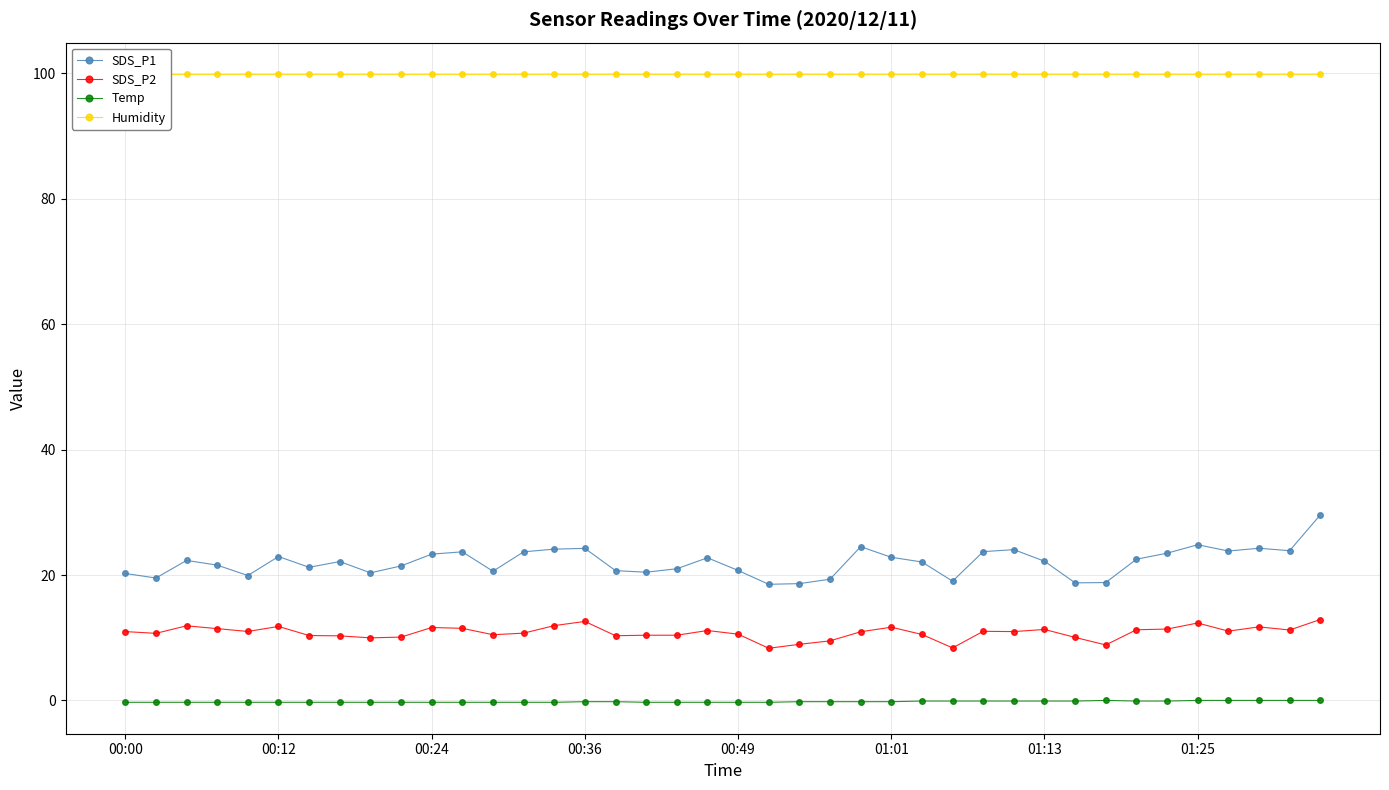

True or false: Temp has a value of -0.1 at 26.

True